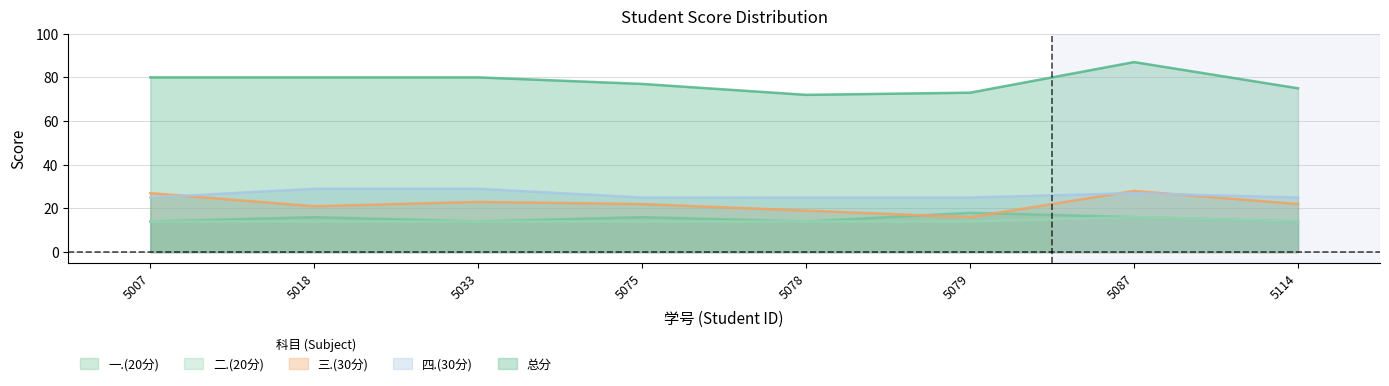

Which series has the largest range (max minus min)?

总分